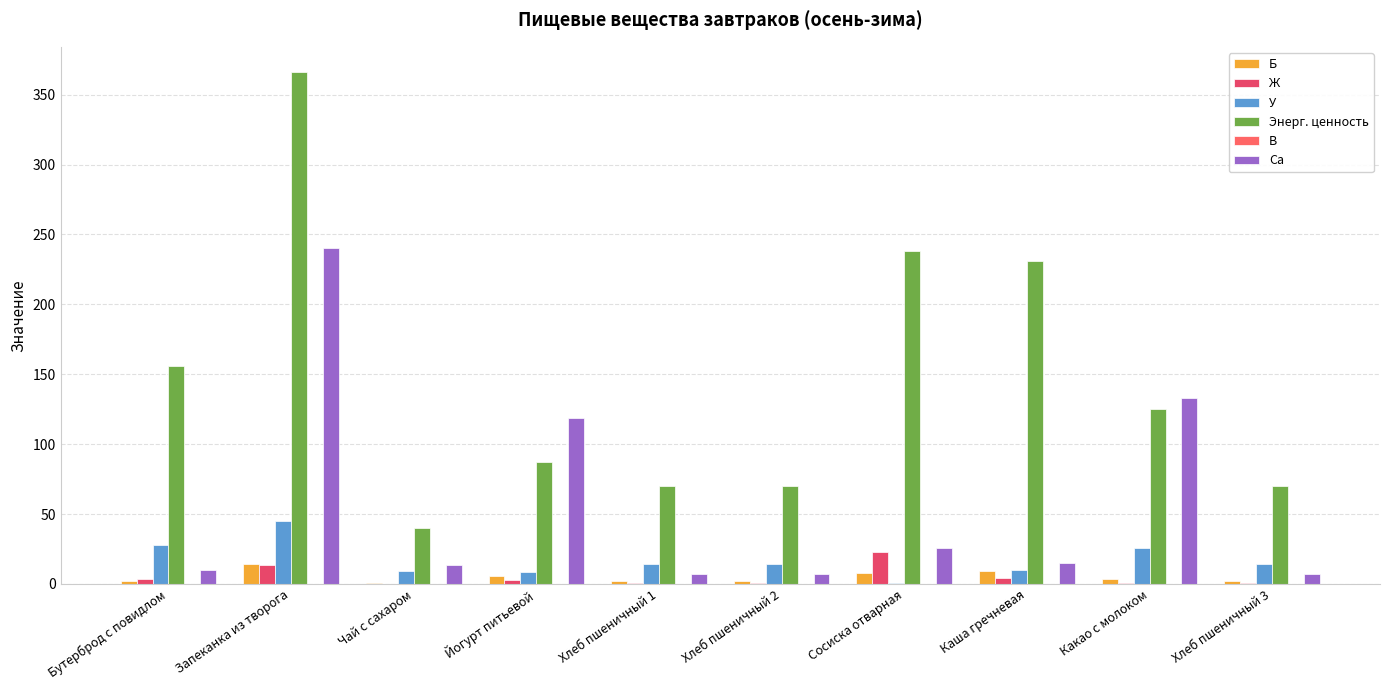

At which category is the sum across all series the highest?

Запеканка из творога